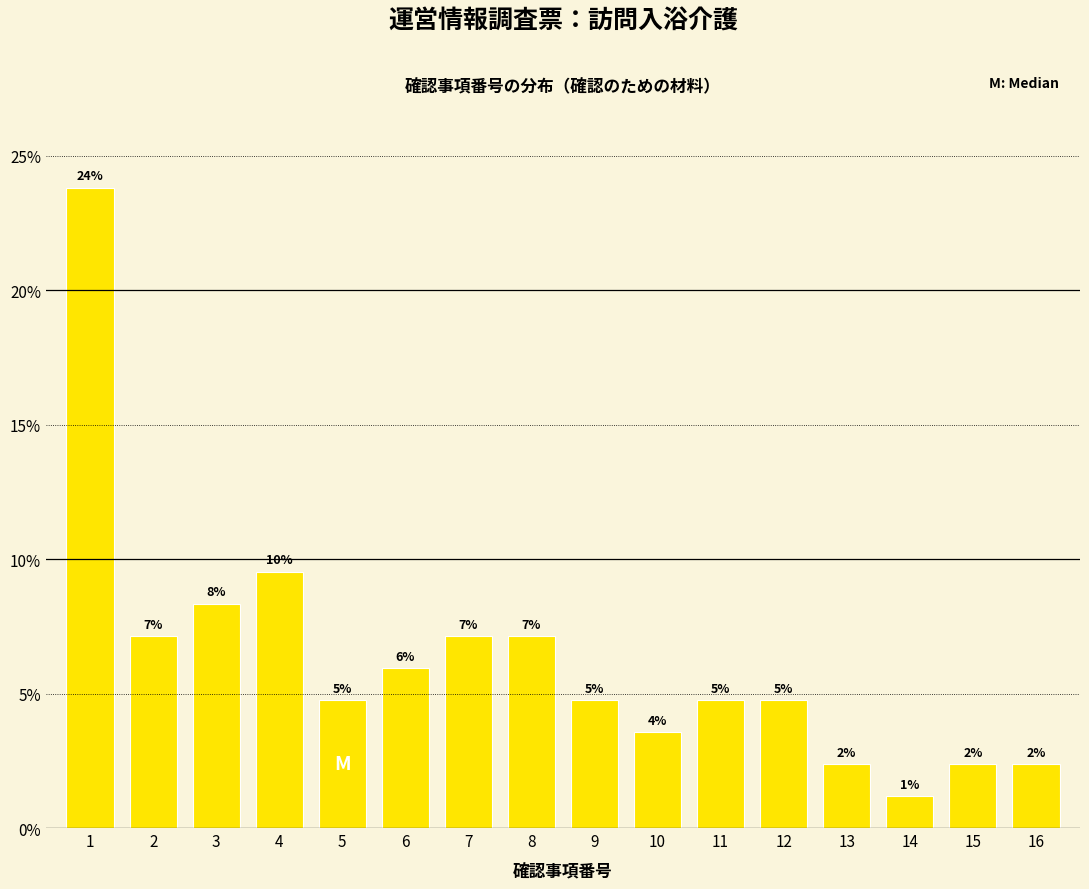

Does the chart contain any negative values?

No